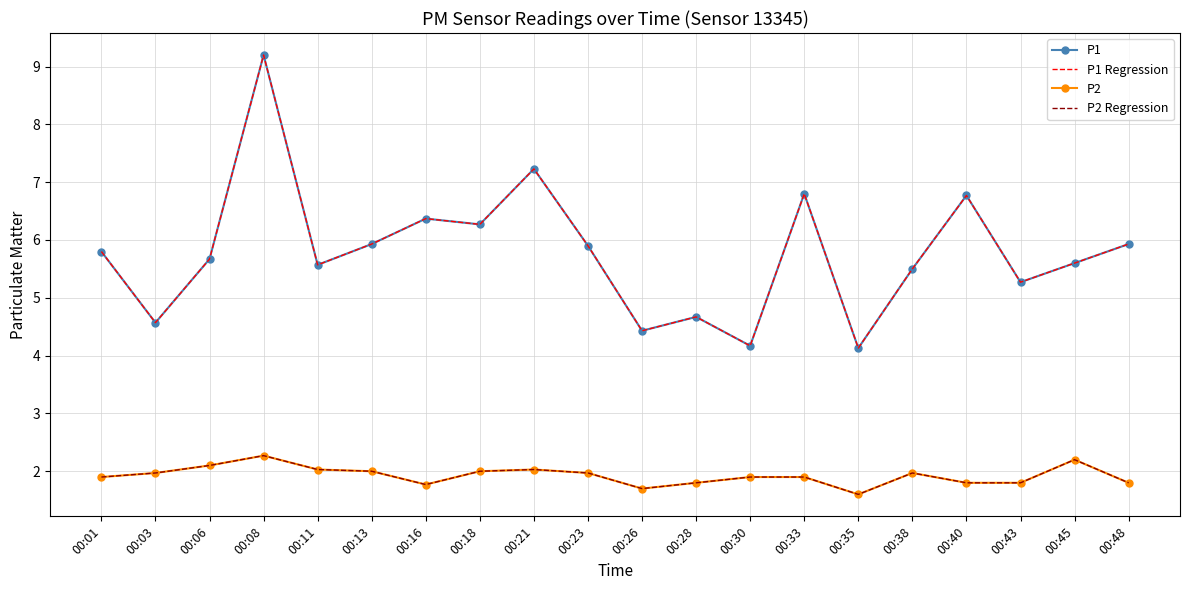

Is it true that P2 equals 1.9 at 00:33?

True